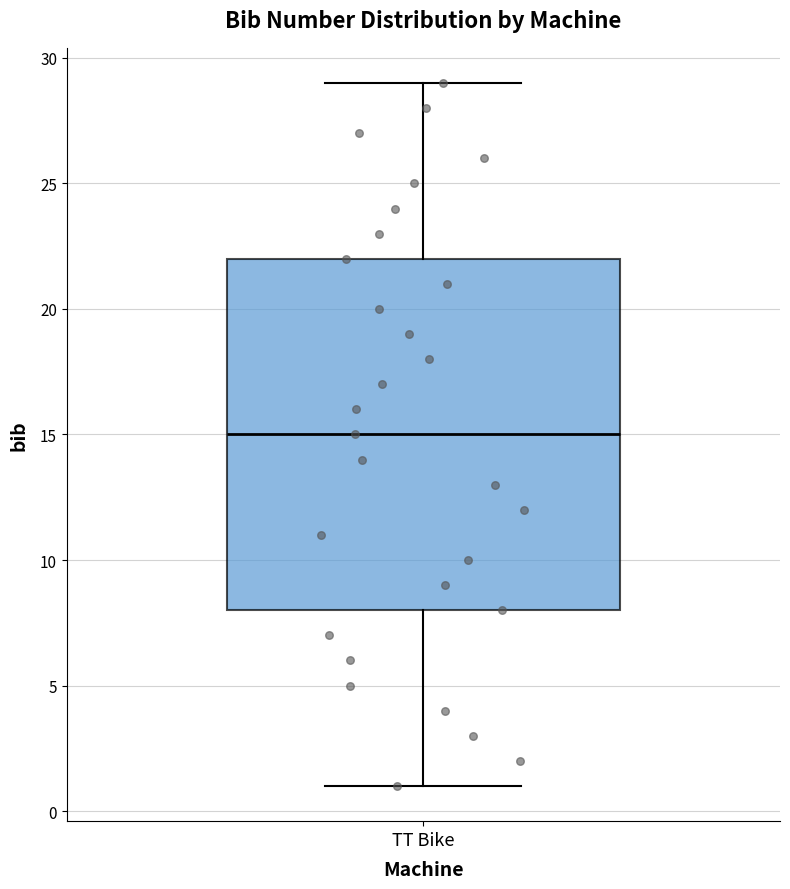

Where does the median line of the box for TT Bike sit on the y-axis? The values are not printed on the chart, so give them approximately, as read against the axis.

15